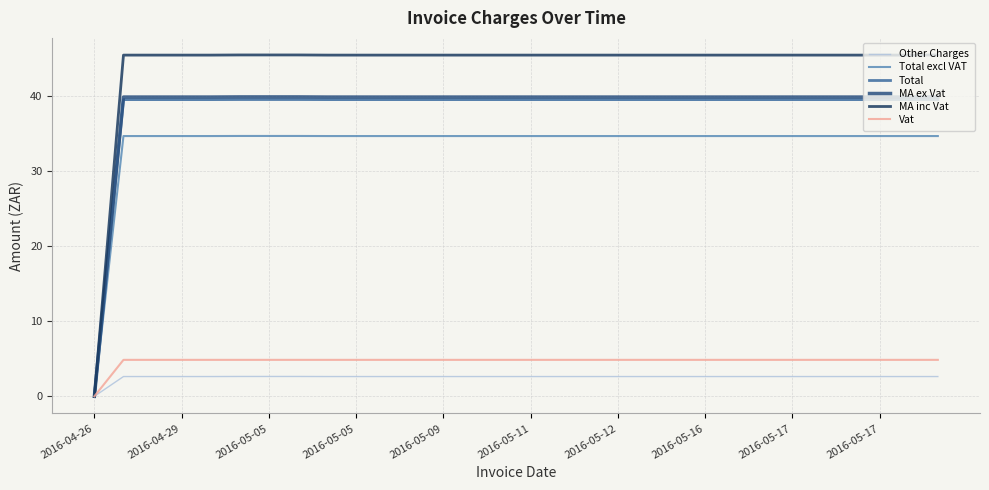

Which series has the largest total across all categories?

MA inc Vat